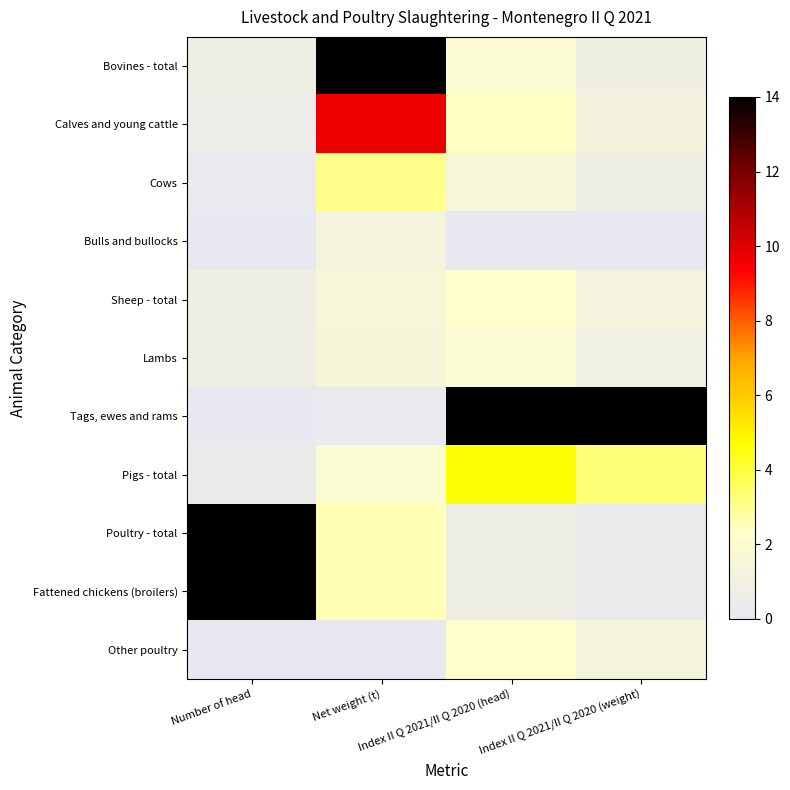

Reading right to left, extract all data points from this chart.

Bovines - total: Index II Q 2021/II Q 2020 (weight)=0.1	Index II Q 2021/II Q 2020 (head)=0.1	Net weight (t)=1.0	Number of head=0.0
Calves and young cattle: Index II Q 2021/II Q 2020 (weight)=0.1	Index II Q 2021/II Q 2020 (head)=0.2	Net weight (t)=0.7	Number of head=0.0
Cows: Index II Q 2021/II Q 2020 (weight)=0.0	Index II Q 2021/II Q 2020 (head)=0.1	Net weight (t)=0.2	Number of head=0.0
Bulls and bullocks: Index II Q 2021/II Q 2020 (weight)=0.0	Index II Q 2021/II Q 2020 (head)=0.0	Net weight (t)=0.1	Number of head=0.0
Sheep - total: Index II Q 2021/II Q 2020 (weight)=0.1	Index II Q 2021/II Q 2020 (head)=0.2	Net weight (t)=0.1	Number of head=0.1
Lambs: Index II Q 2021/II Q 2020 (weight)=0.1	Index II Q 2021/II Q 2020 (head)=0.1	Net weight (t)=0.1	Number of head=0.1
Tags, ewes and rams: Index II Q 2021/II Q 2020 (weight)=1.0	Index II Q 2021/II Q 2020 (head)=1.0	Net weight (t)=0.0	Number of head=0.0
Pigs - total: Index II Q 2021/II Q 2020 (weight)=0.2	Index II Q 2021/II Q 2020 (head)=0.3	Net weight (t)=0.1	Number of head=0.0
Poultry - total: Index II Q 2021/II Q 2020 (weight)=0.0	Index II Q 2021/II Q 2020 (head)=0.0	Net weight (t)=0.2	Number of head=1.0
Fattened chickens (broilers): Index II Q 2021/II Q 2020 (weight)=0.0	Index II Q 2021/II Q 2020 (head)=0.0	Net weight (t)=0.2	Number of head=1.0
Other poultry: Index II Q 2021/II Q 2020 (weight)=0.1	Index II Q 2021/II Q 2020 (head)=0.2	Net weight (t)=0.0	Number of head=0.0